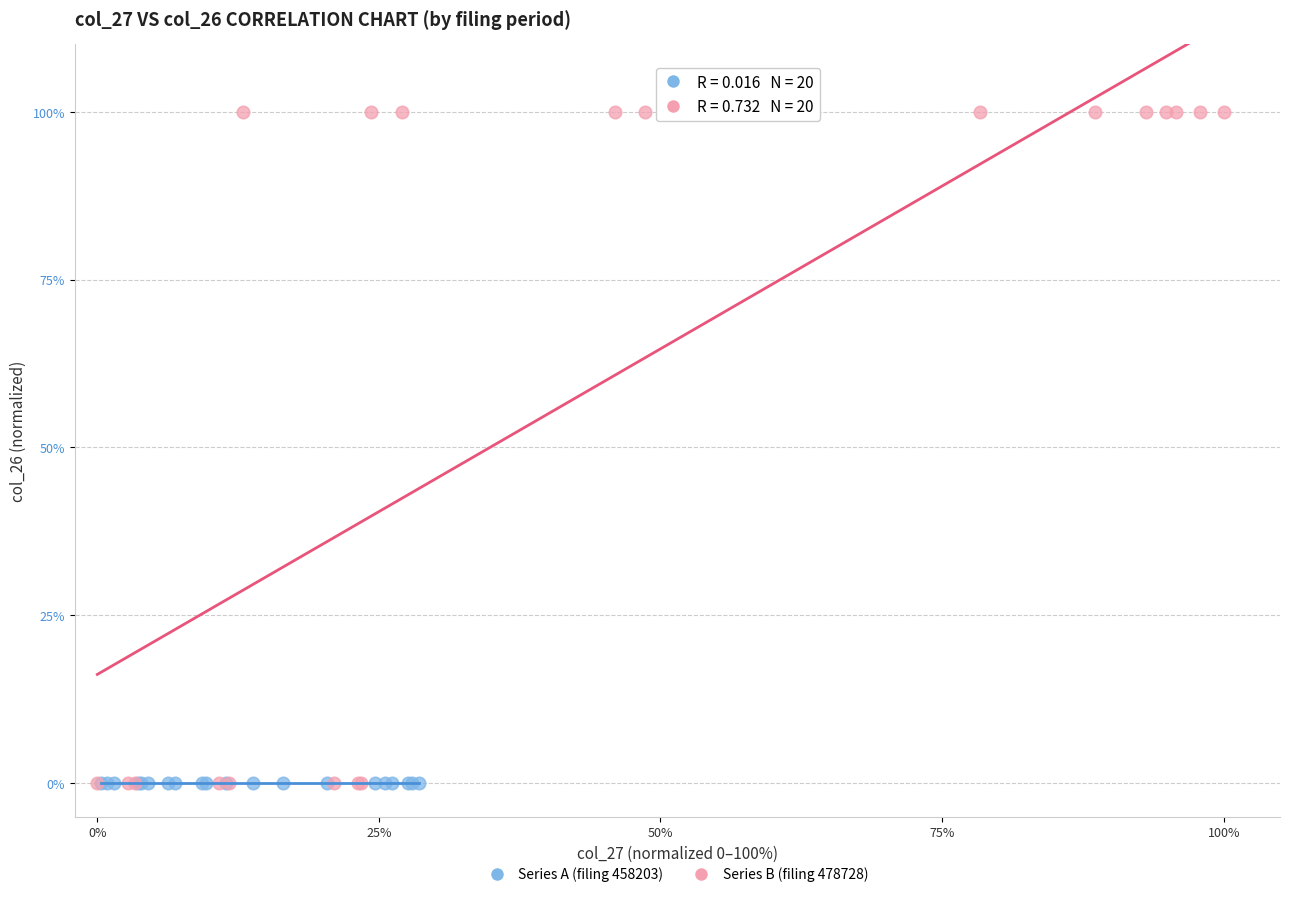

Which series contains the highest Y value?

Series B (filing 478728)